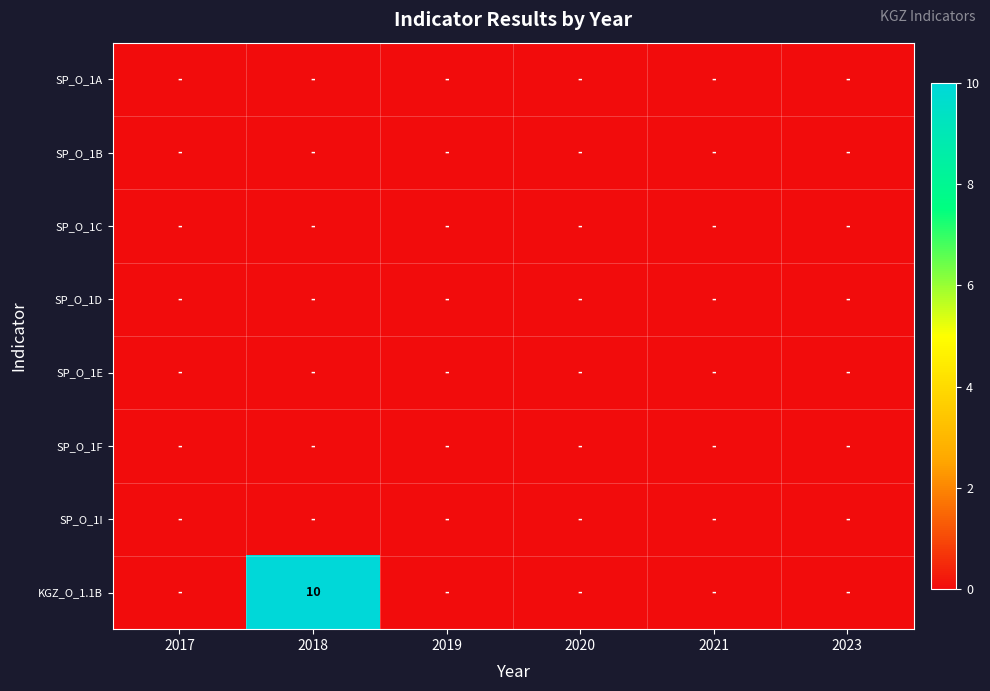

The value of KGZ_O_1.1B at 2018 is 10. True or false?

True